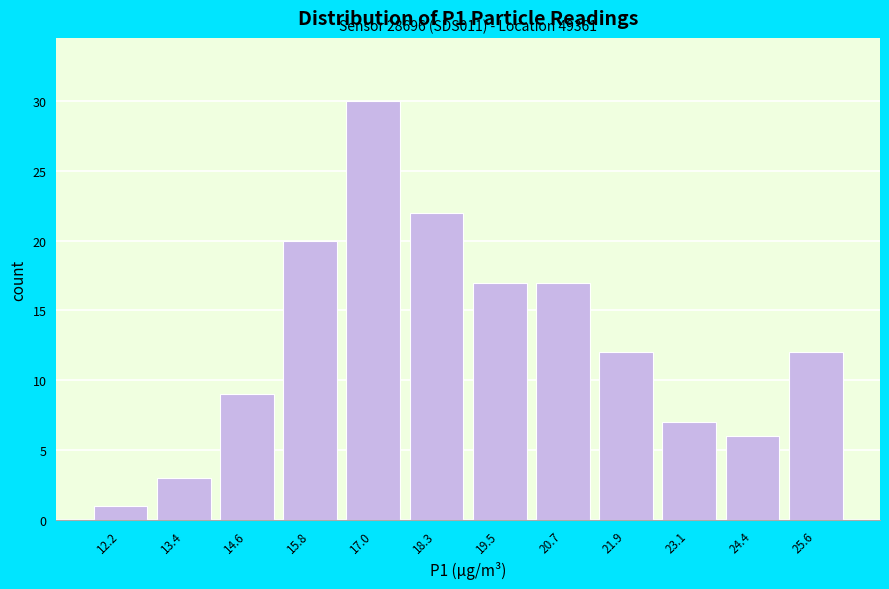

Which range on the x-axis has the tallest bar?

16.4 to 17.6